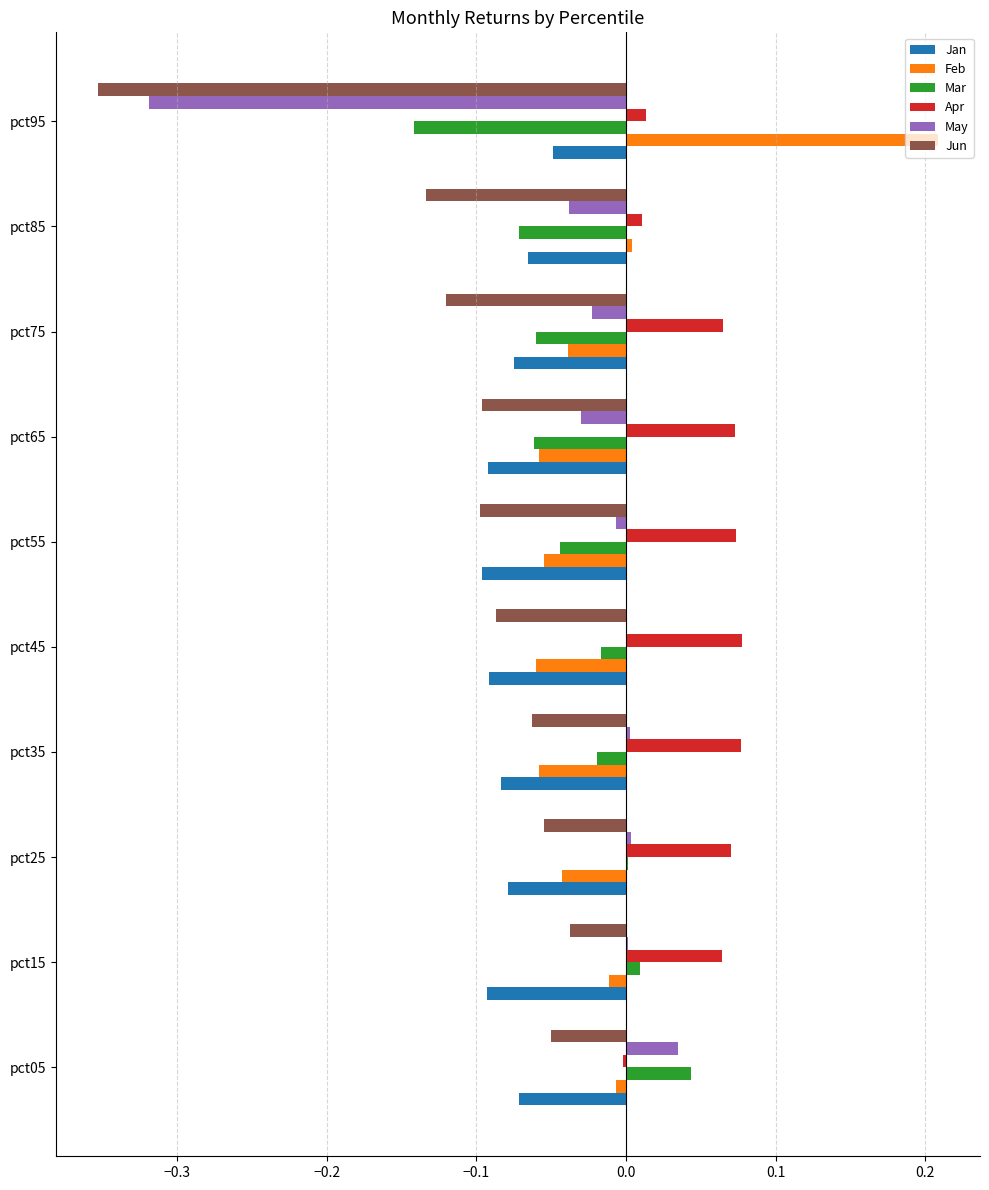

At which label does May reach its peak?

pct05